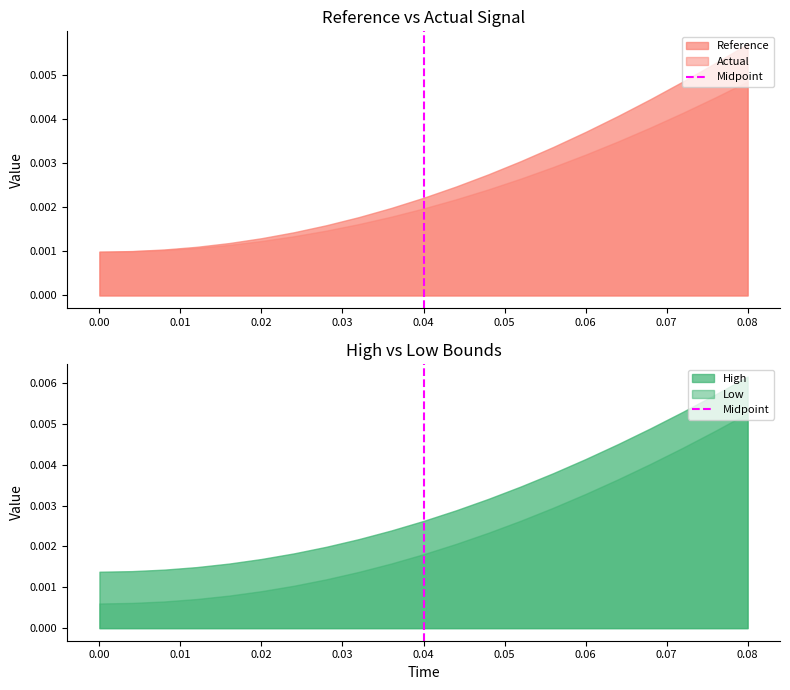

What is the sum of all values?

1